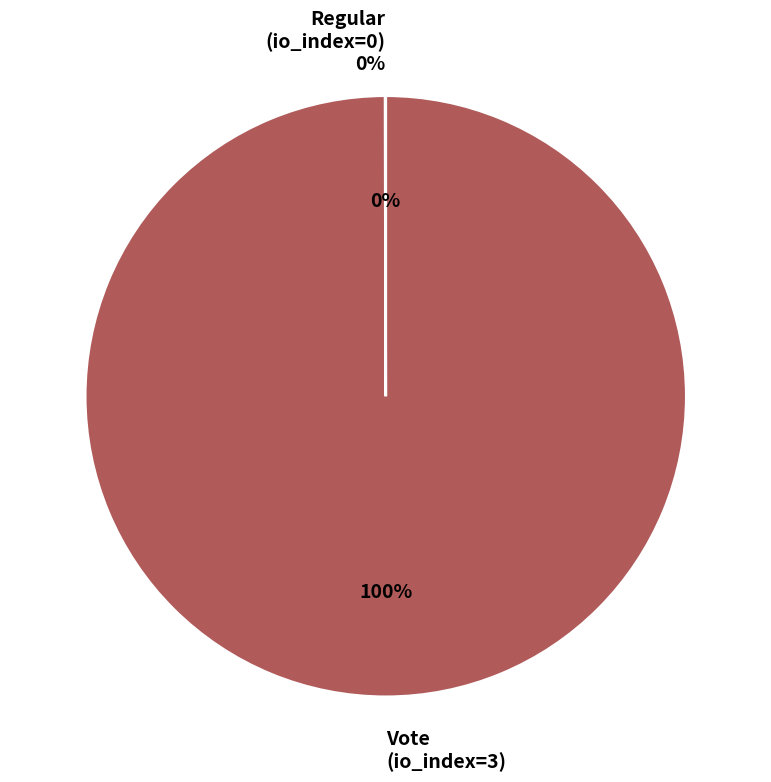

Is there a majority slice in this chart?

Yes